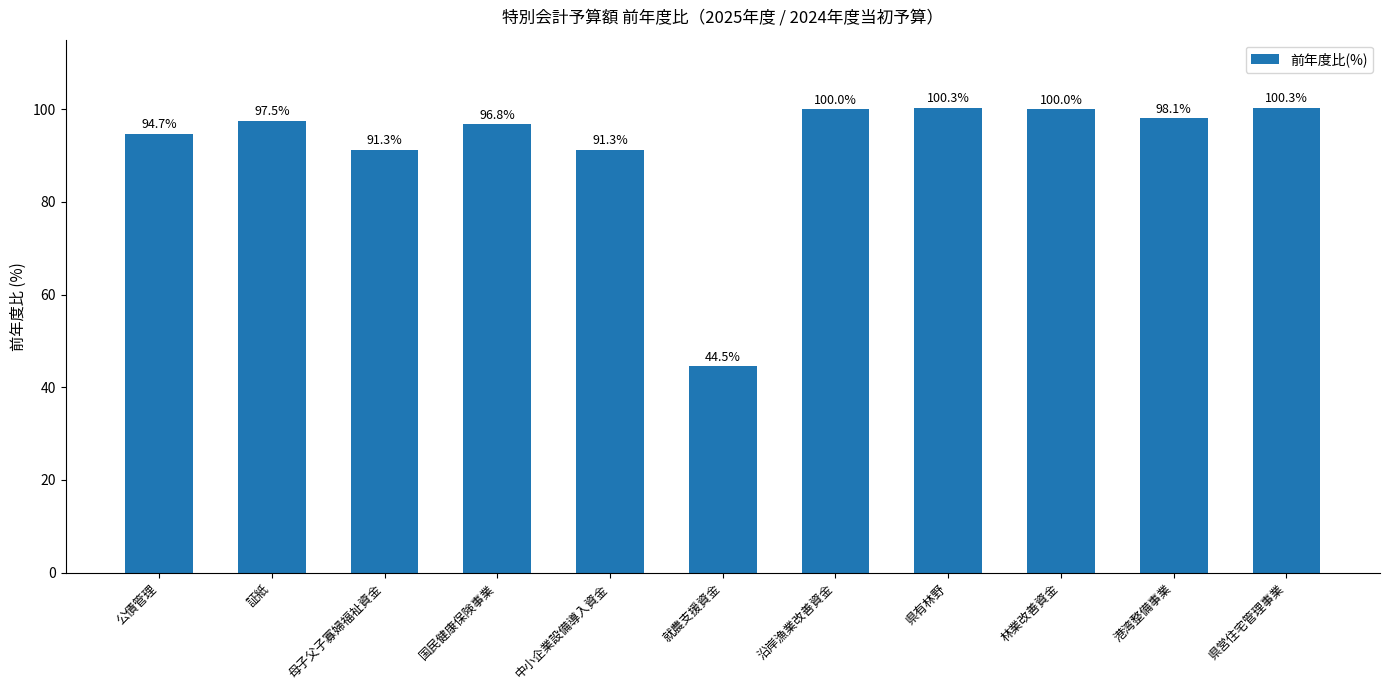

Reading left to right, transcribe all the data shown in this chart.

94.7	97.5	91.3	96.8	91.3	44.5	100.0	100.3	100.0	98.1	100.3